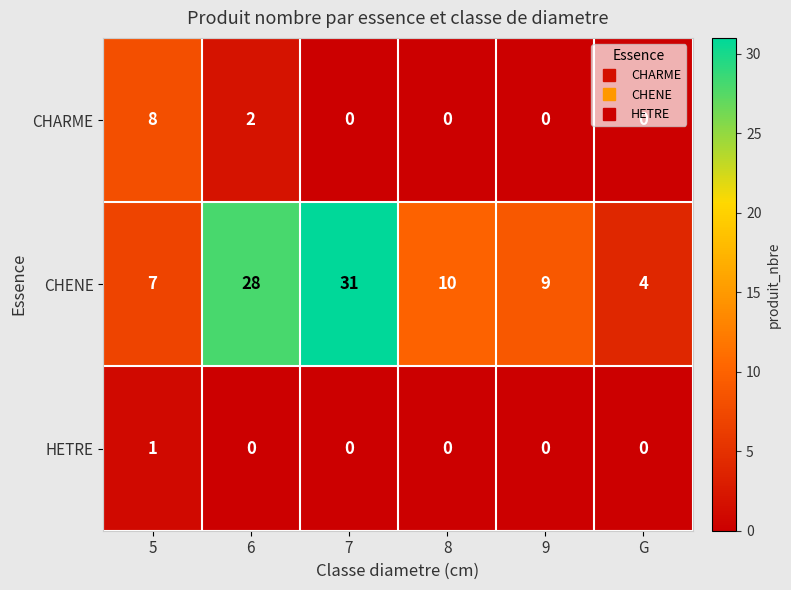

How many categories are shown in the chart?

6